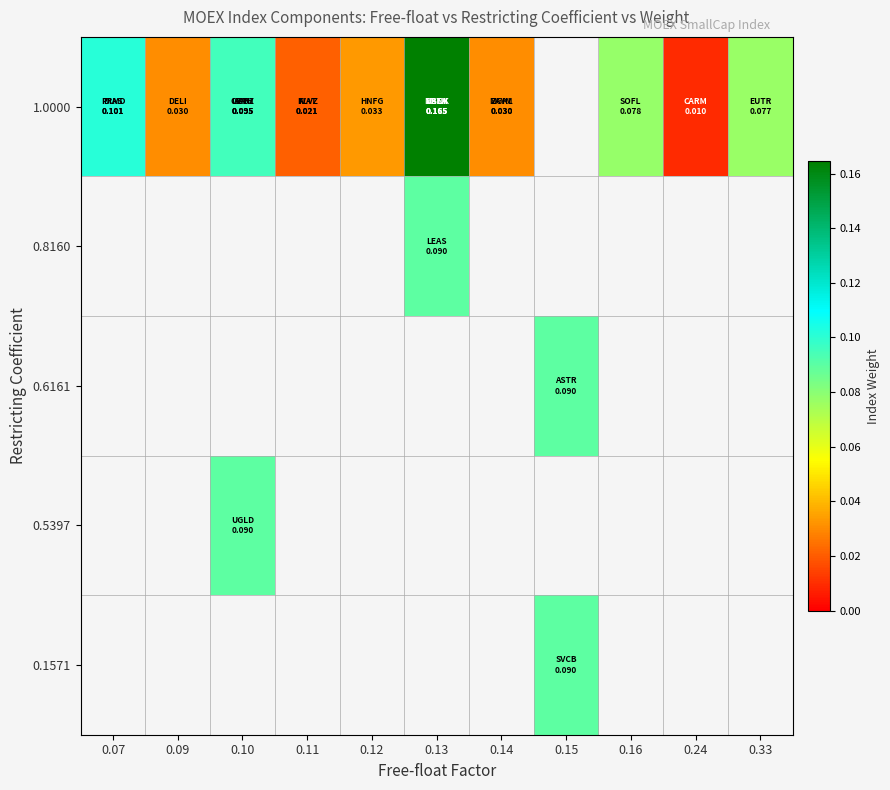

List the series in order of their overall mean, lowest first.

1.0000, 0.8160, 0.6161, 0.5397, 0.1571